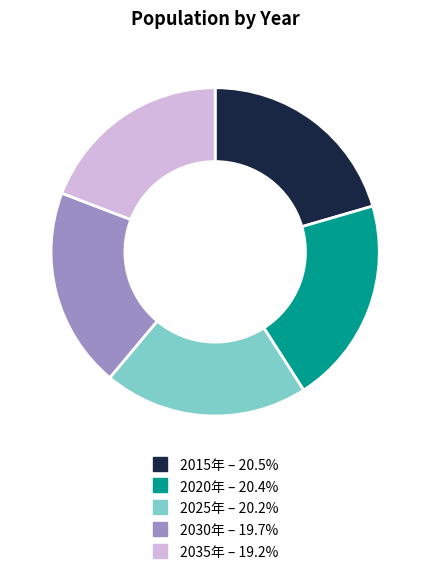

True or false: 2015年 accounts for 12% of the total.

False